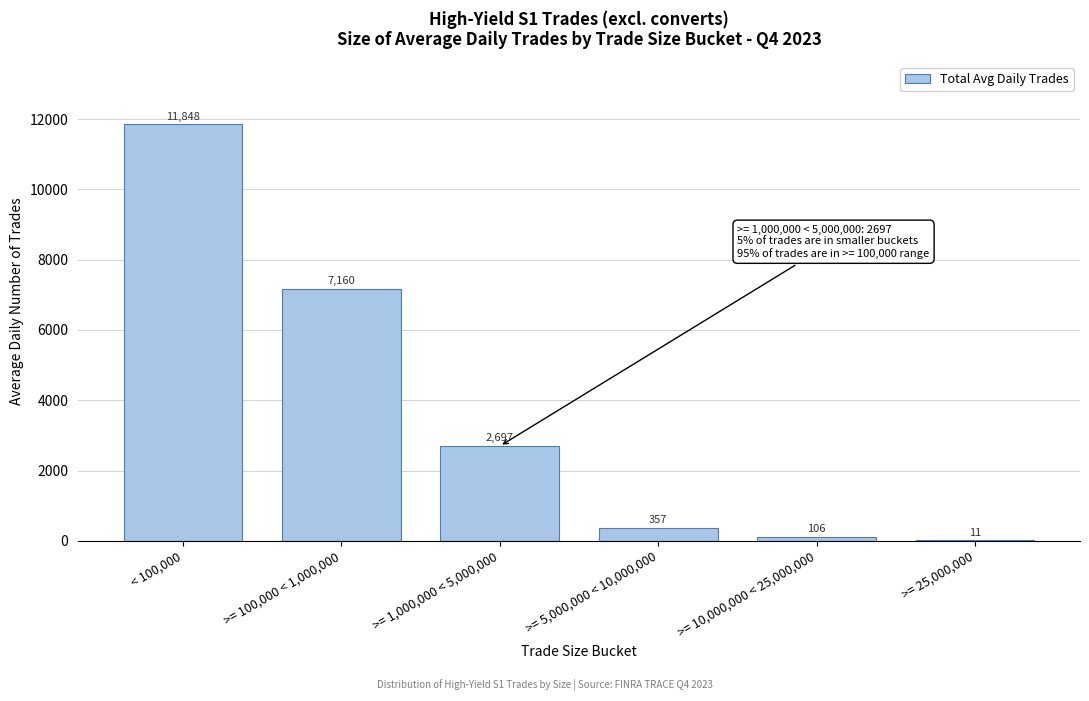

At which label is the value closest to 5929?

>= 100,000 < 1,000,000